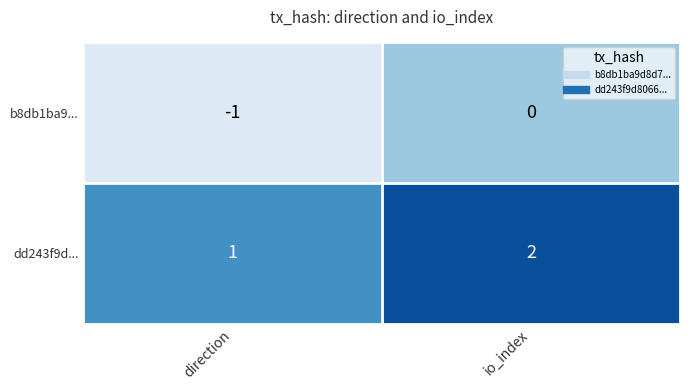

Reading right to left, extract all data points from this chart.

b8db1ba9...: io_index=0	direction=-1
dd243f9d...: io_index=2	direction=1